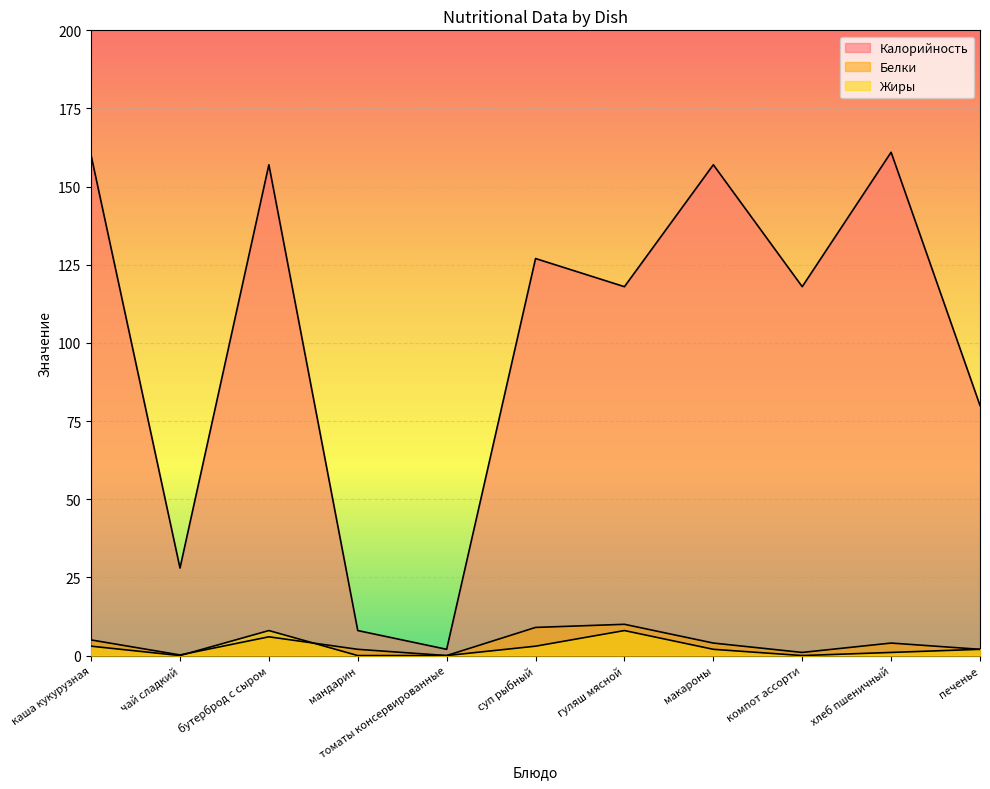

Between which two adjacent categories do Белки and Жиры first intersect?

чай сладкий and бутерброд с сыром